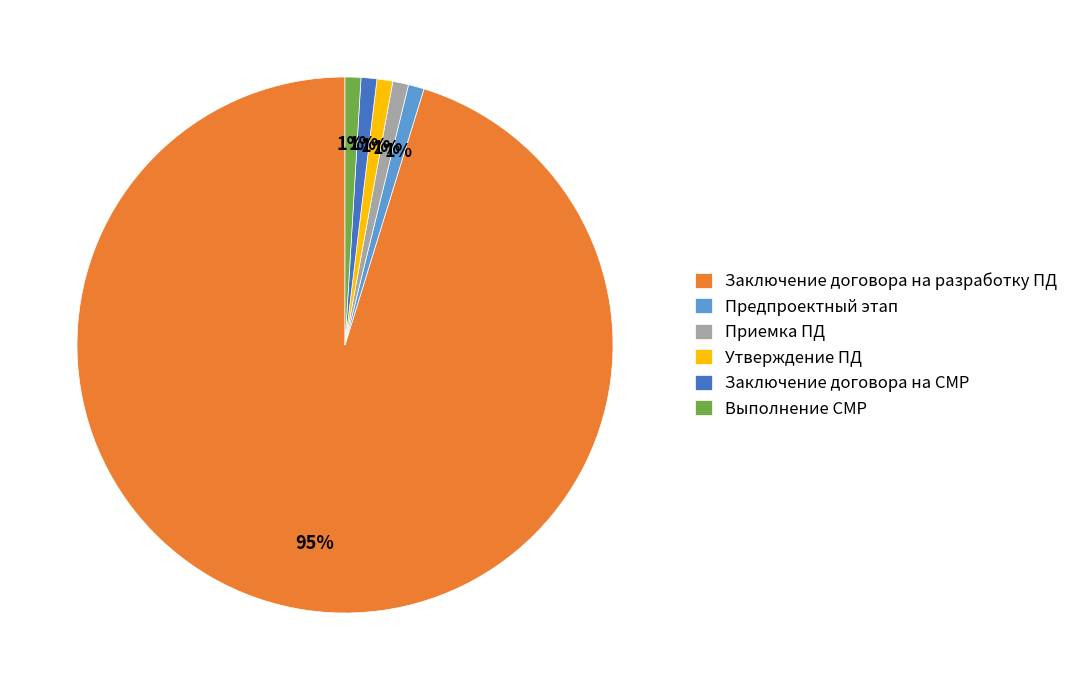

Do Утверждение ПД and Выполнение СМР together represent more than half of the pie?

No